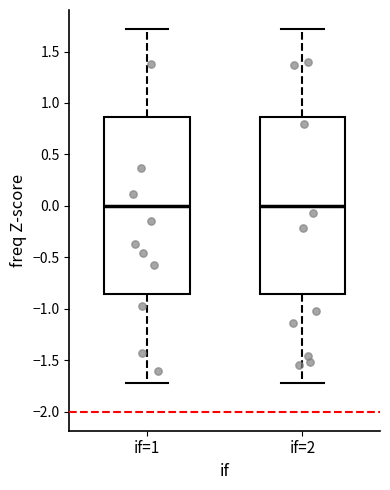

Reading left to right, read every box against the y-axis: the position of its median line, the range the box covers, and the ends of its whiskers. The values are not printed on the chart, so give them approximately, as read against the axis.

if=1: median 0.00, box -0.85 to 0.85, whiskers -1.70 to 1.70
if=2: median 0.00, box -0.85 to 0.85, whiskers -1.70 to 1.70